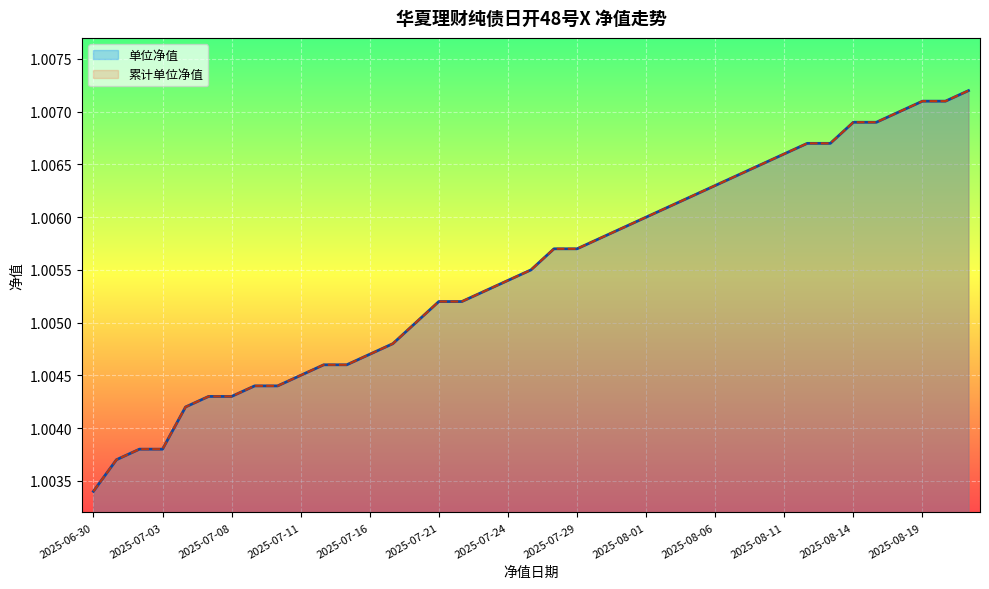

How many 累计单位净值 values are between 1 and 2?

39